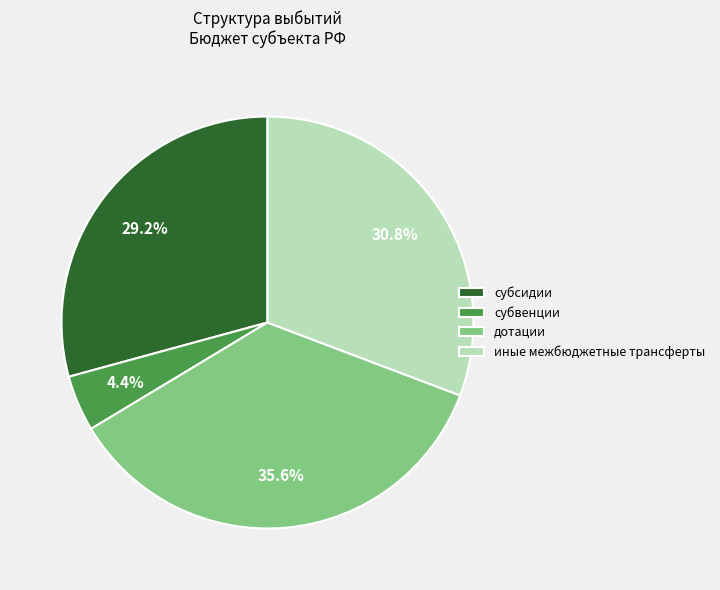

To the nearest percent, what portion does субвенции represent?

4%